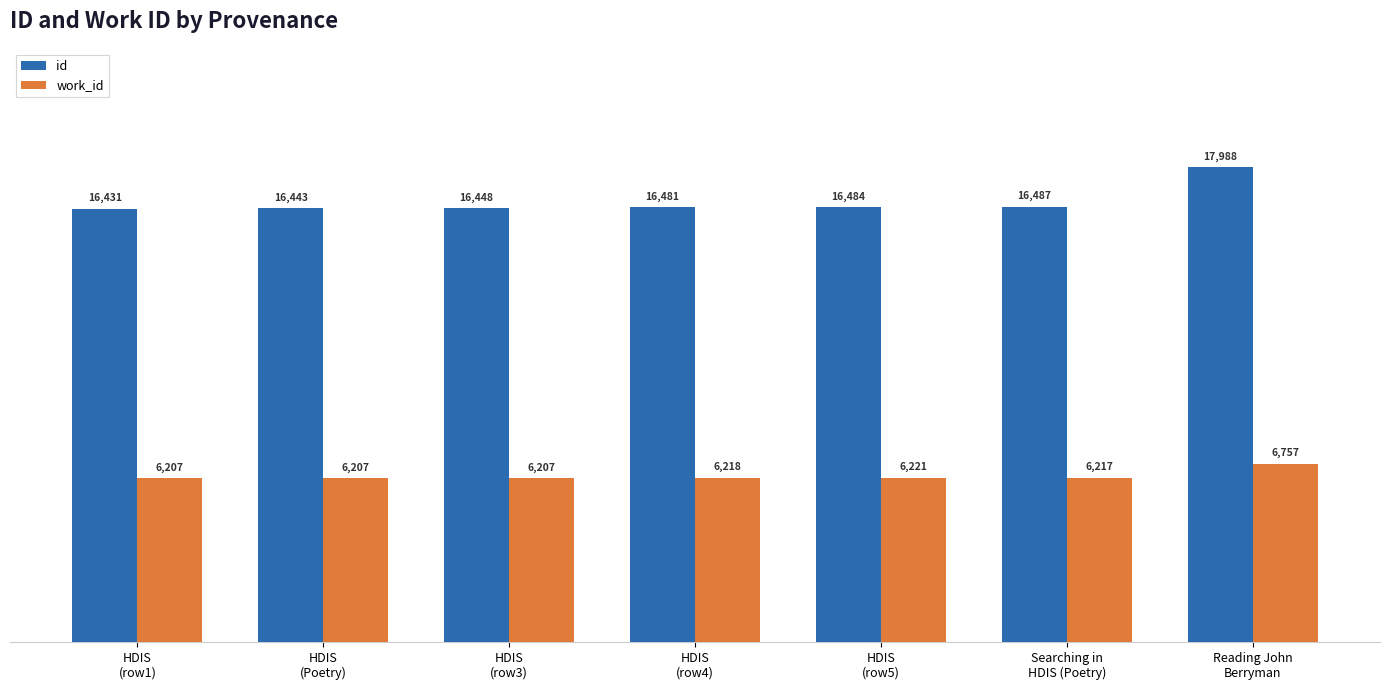

What is the label of the 6th bar from the left?

Searching in
HDIS (Poetry)